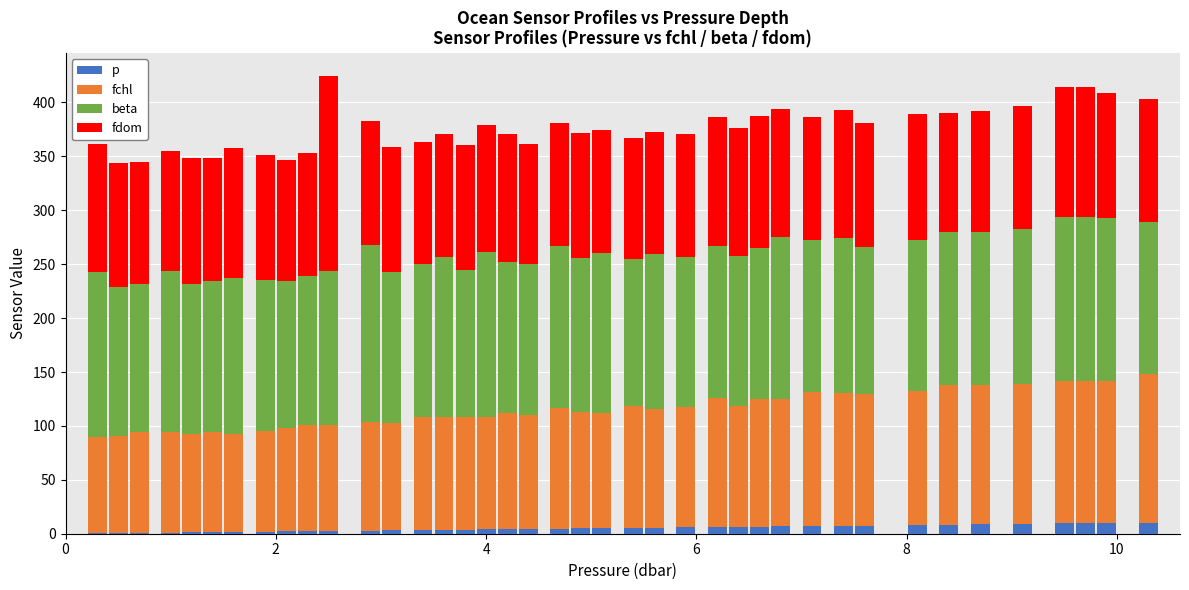

What is the highest value of the p series?

10.3